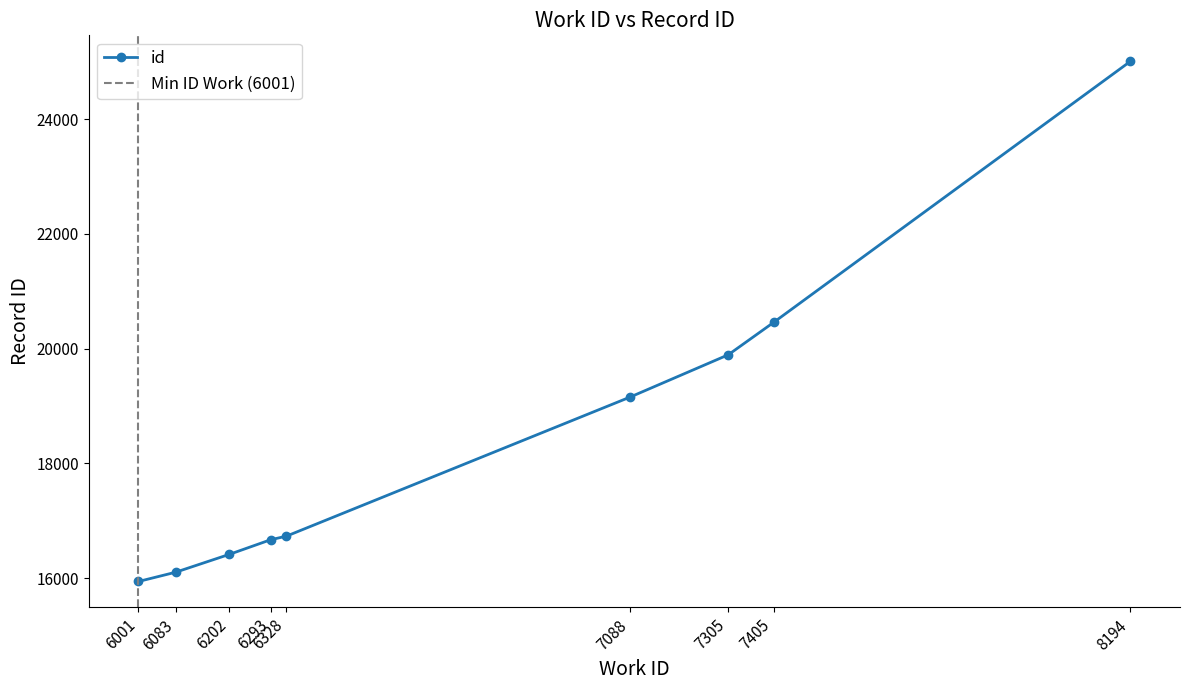

What is the sum of the values at 7088 and 6328?

35885